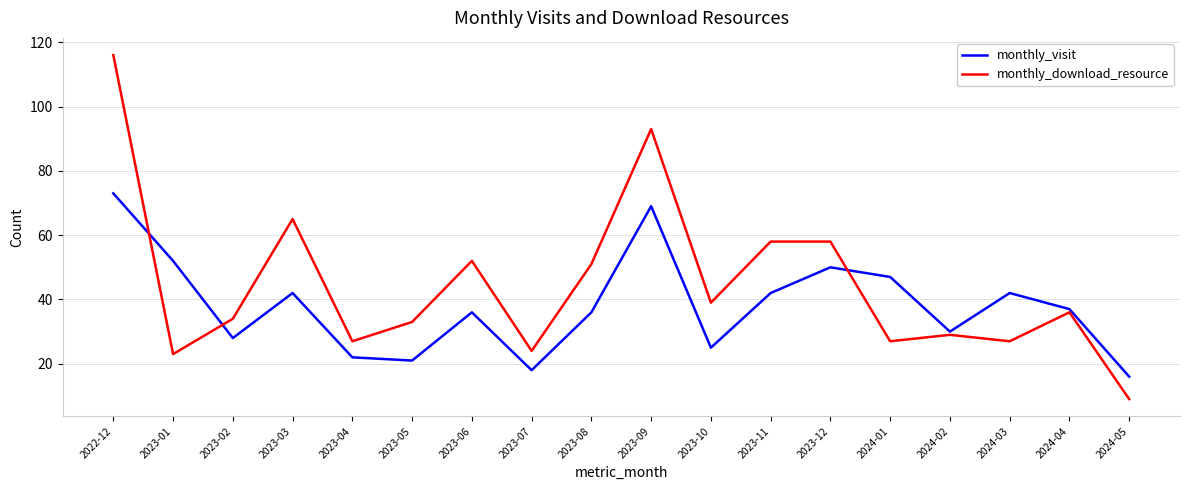

Is the value of monthly_visit at 2024-02 greater than the value of monthly_download_resource at 2023-10?

No